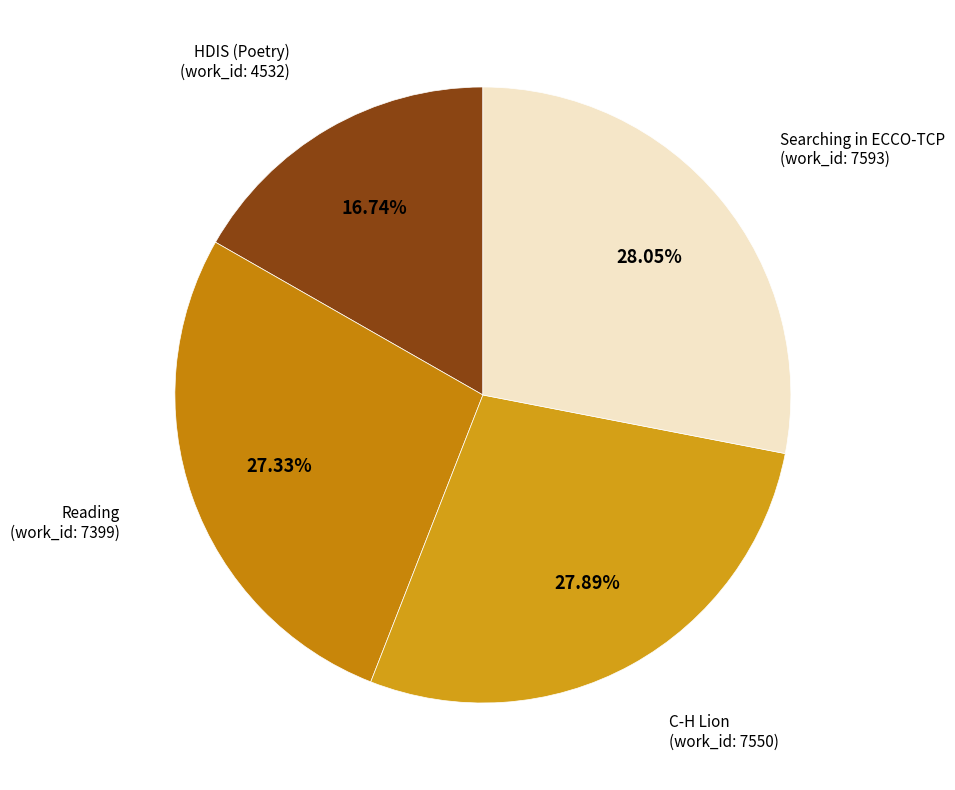

What is the smallest slice in the pie chart?

HDIS (Poetry)